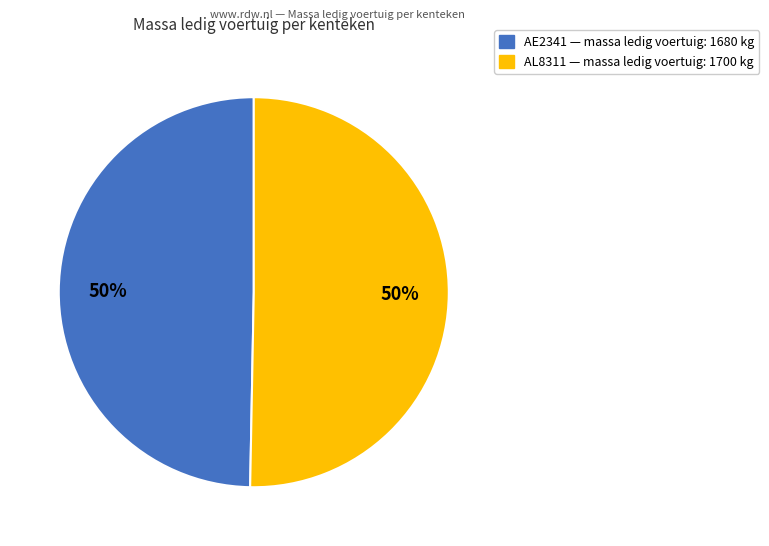

To the nearest percent, what is the average slice percentage?

50%